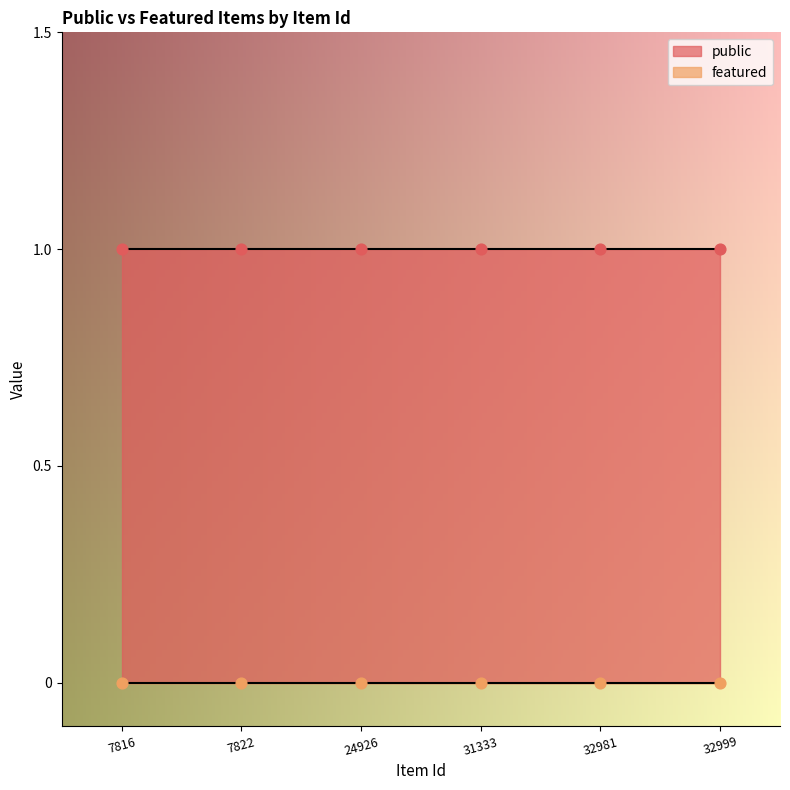

Which series has the largest total across all categories?

public